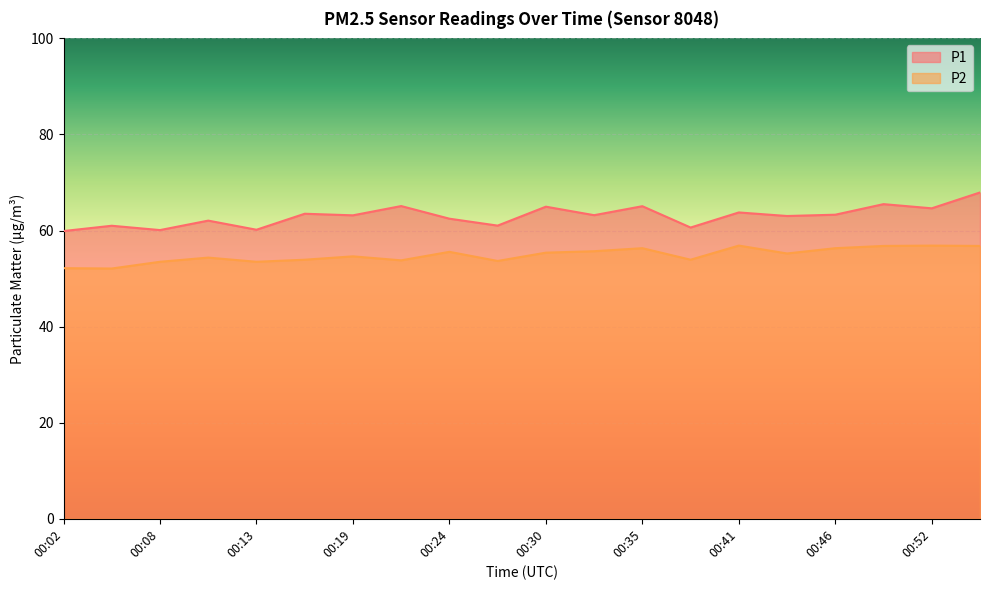

What is the difference between the P2 values at 00:49 and 00:13?

3.3